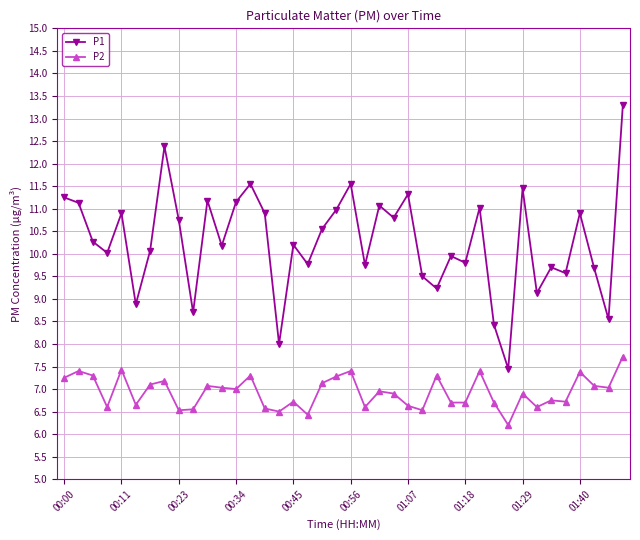

What is the average value of the P2 series?

6.9